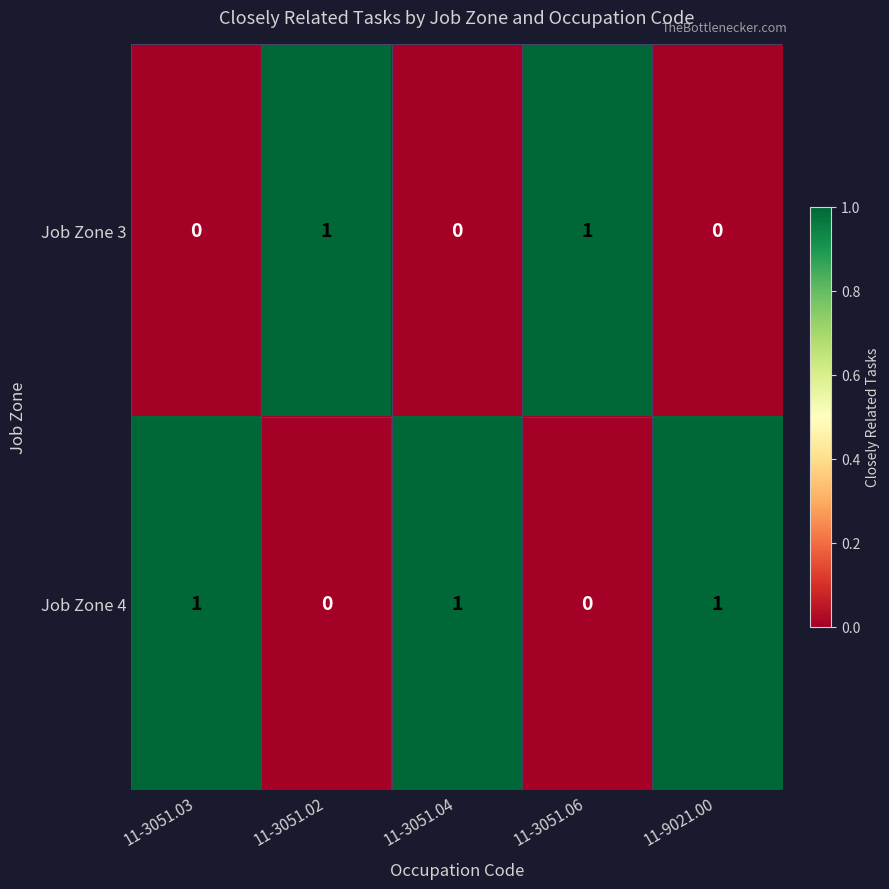

True or false: Job Zone 4 has a value of 1 at 11-9021.00.

True